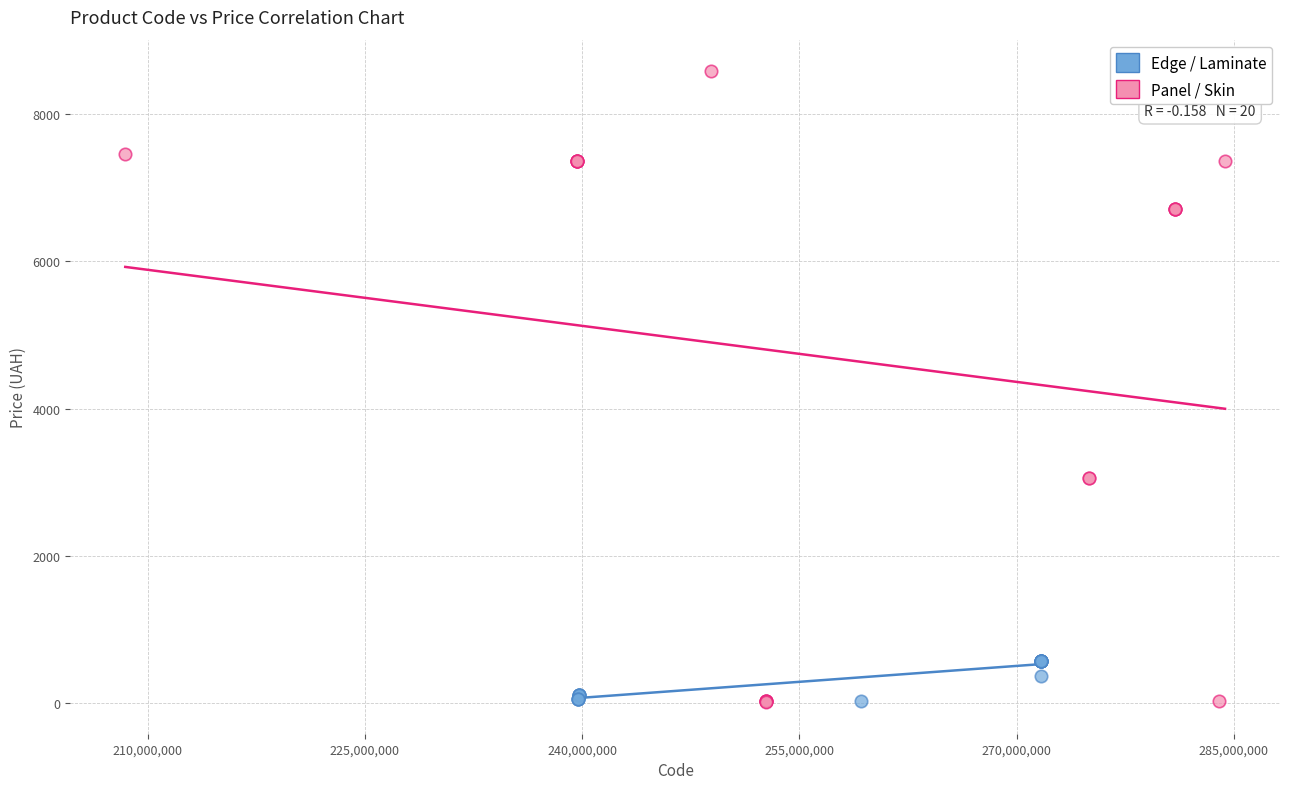

Which series contains the highest Y value?

Panel / Skin